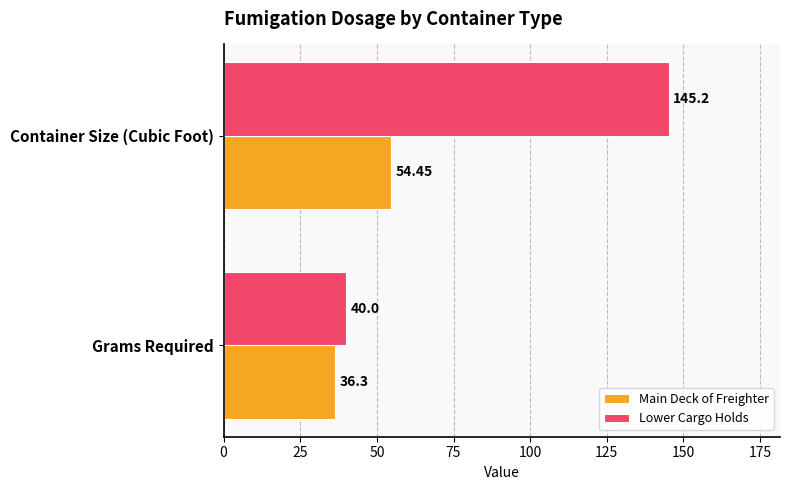

What is the difference between the highest and lowest values at Grams Required?

3.7